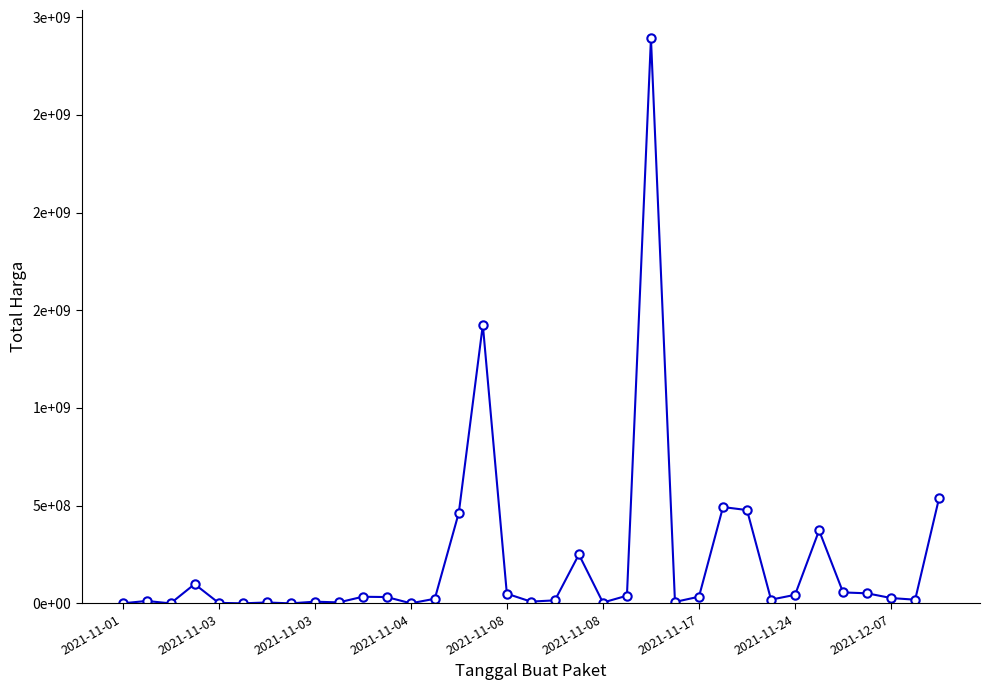

What is the difference between the maximum and minimum values?

2892044000